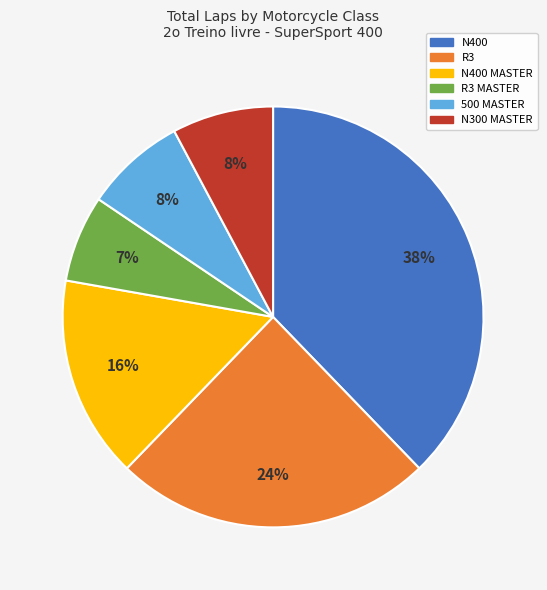

Does any single category account for the majority?

No